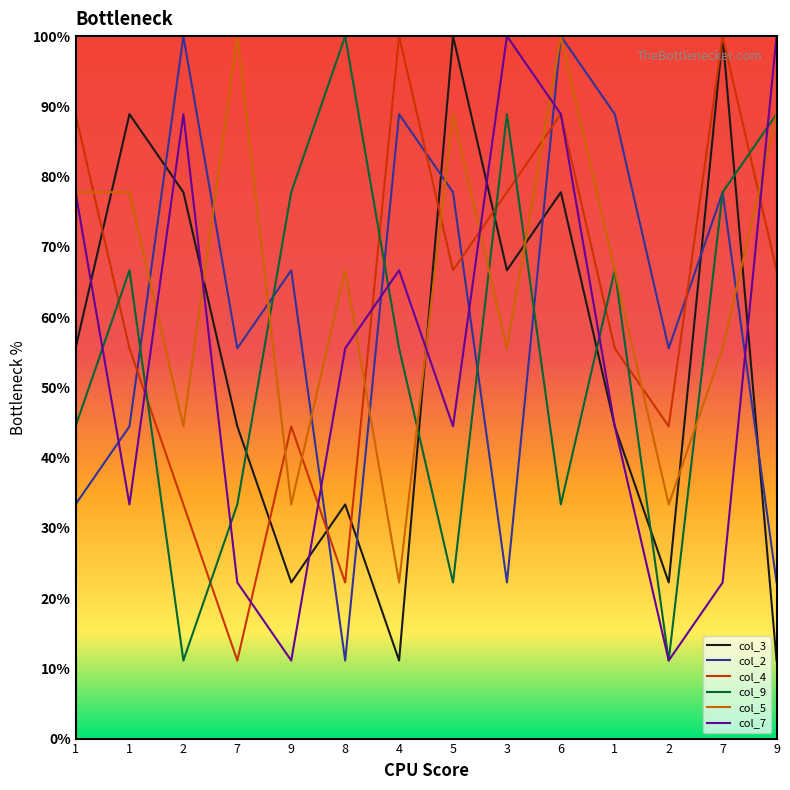

At how many categories does at least one series exceed 30?

14